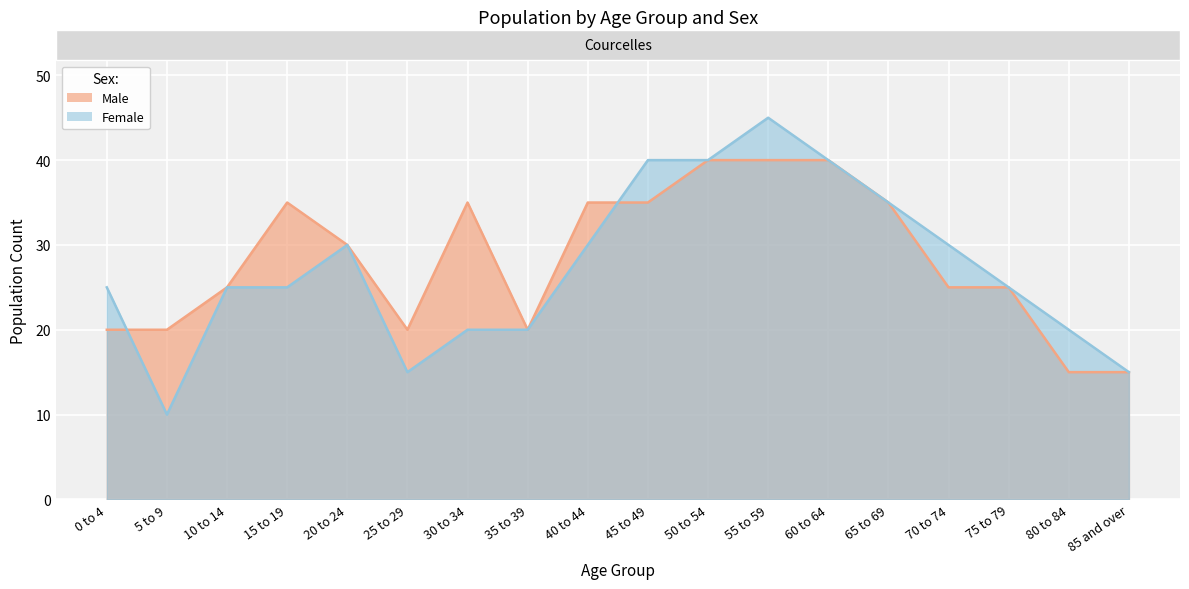

What is the maximum value for Male?

40